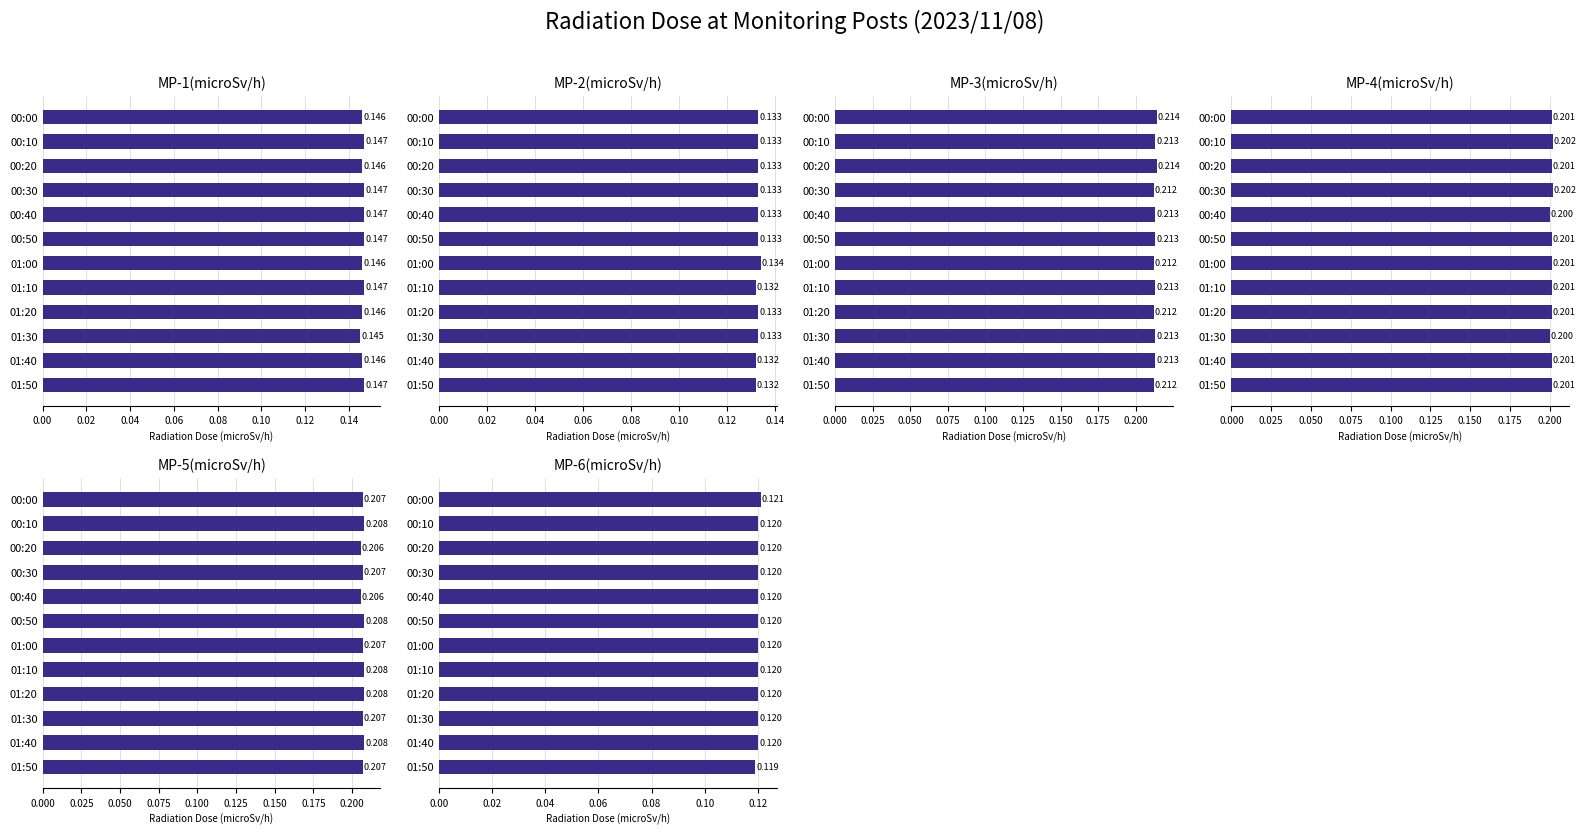

What is the difference between the highest and lowest values at 01:40?

0.1